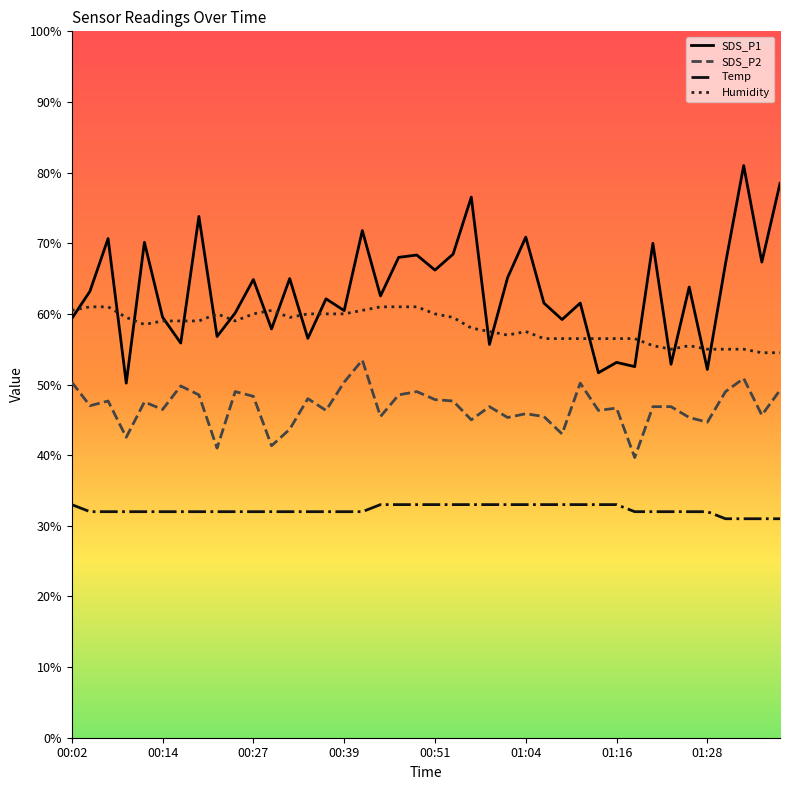

Rank the series by their maximum value, from lowest to highest.

Temp, SDS_P2, Humidity, SDS_P1